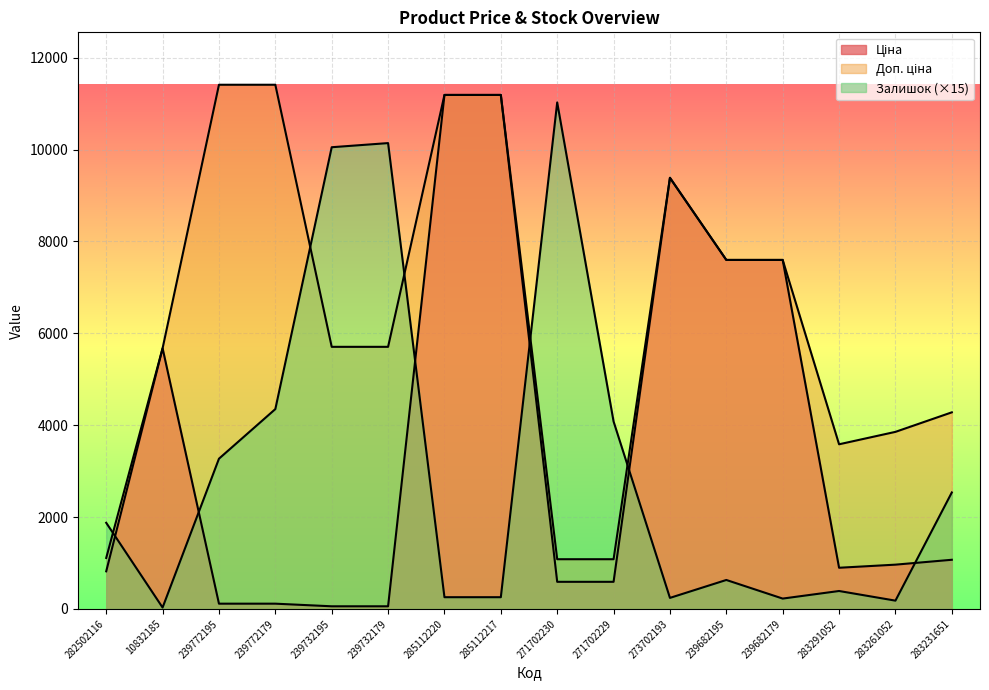

Is the value of Ціна at 239732195 greater than the value of Залишок at 239732195?

No